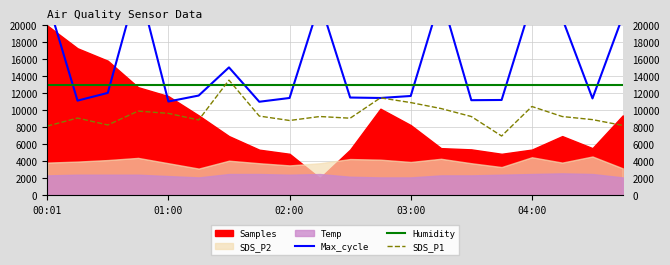

True or false: Humidity and SDS_P1 intersect in this chart.

True